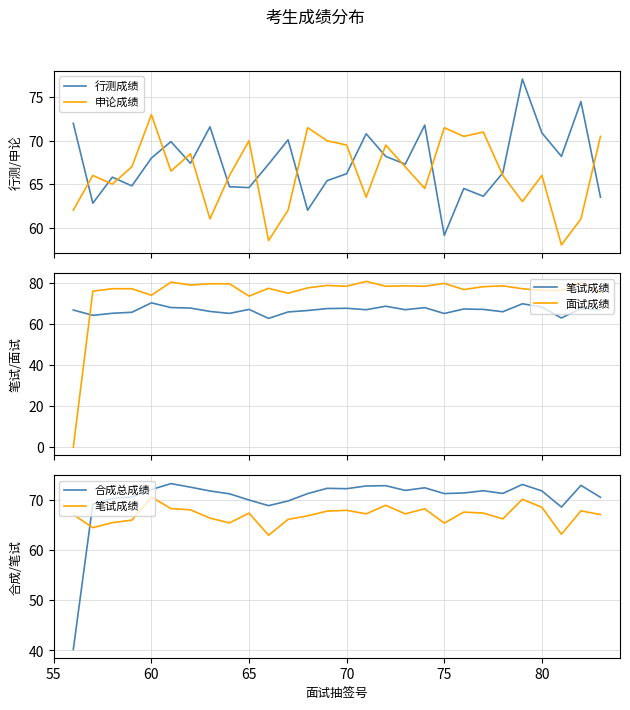

Does the chart display data point markers on the line(s)?

No